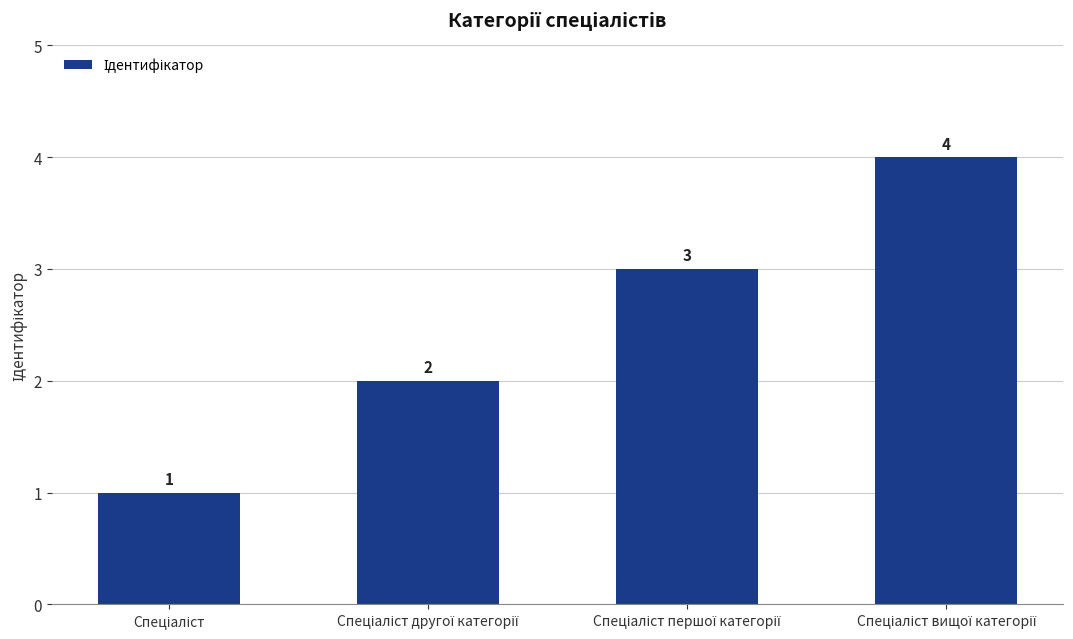

Count the values in the range 2 to 4.

3